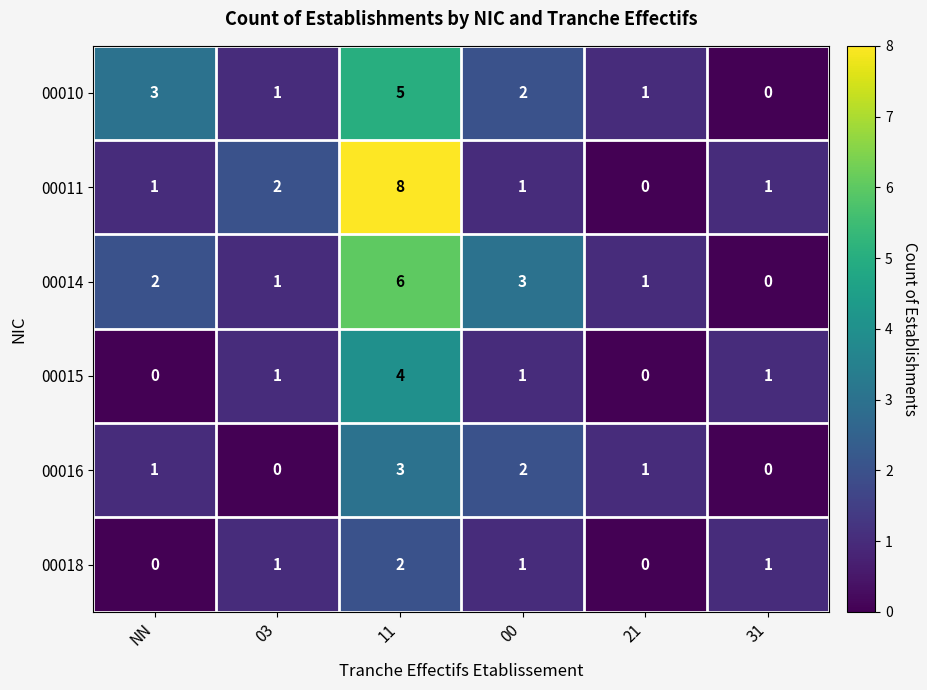

Is it true that 00010 equals 2 at 03?

False